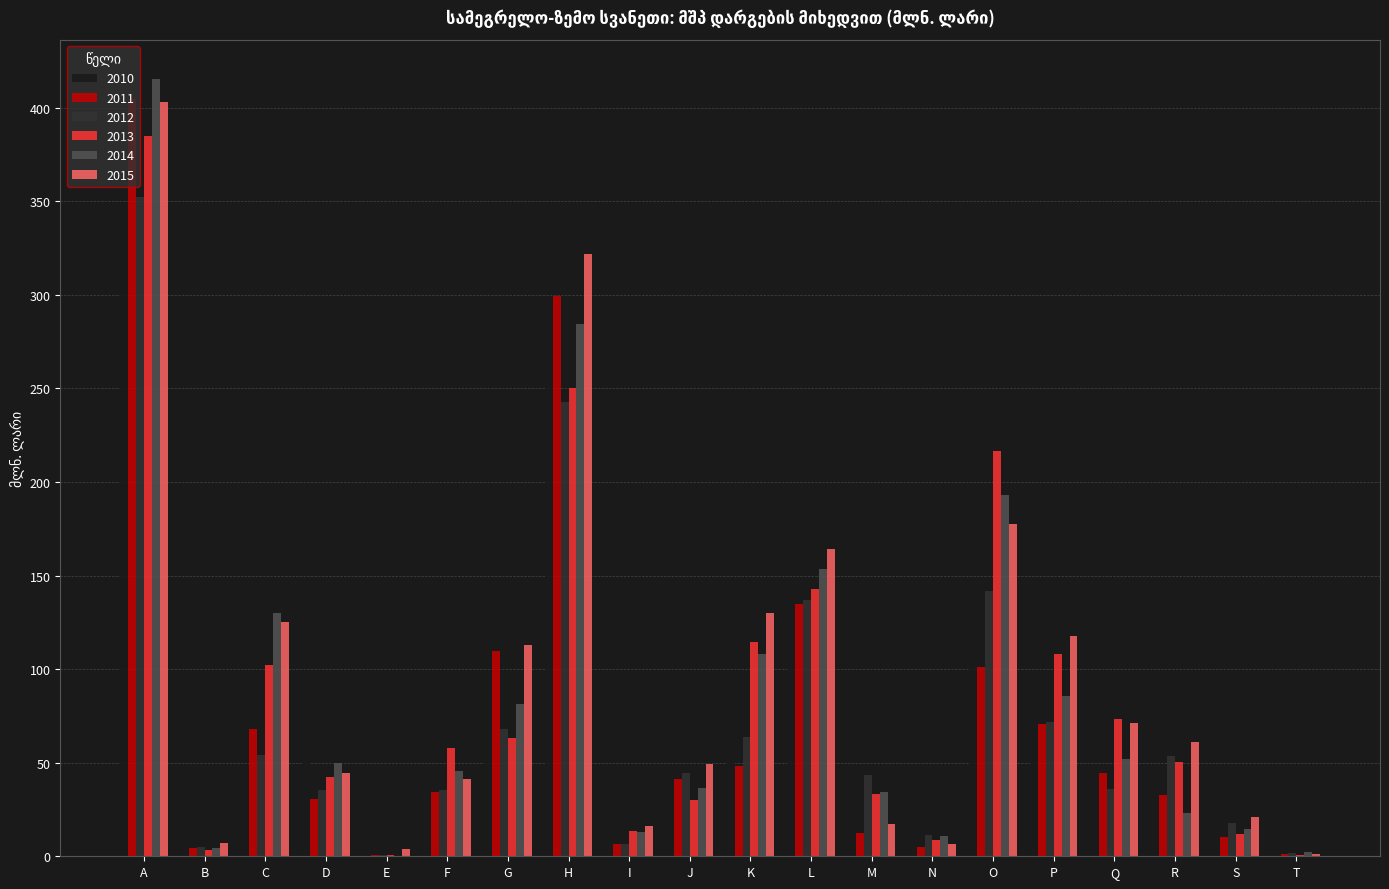

Which category has the highest value in the 2012 series?

A